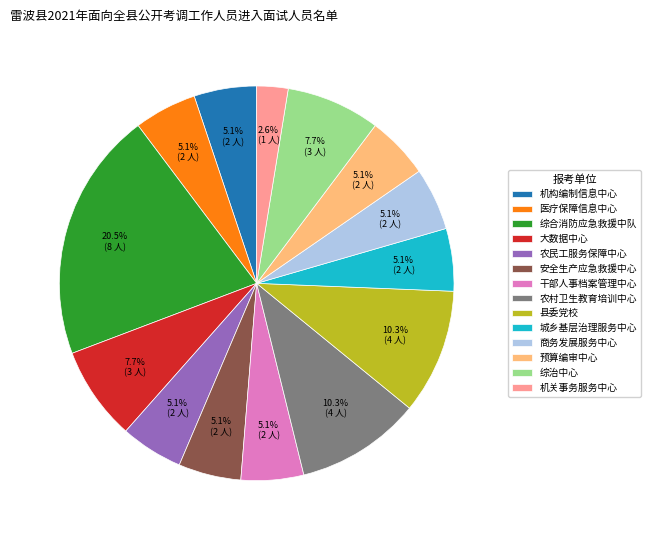

Which slice is the largest?

综合消防应急救援中队